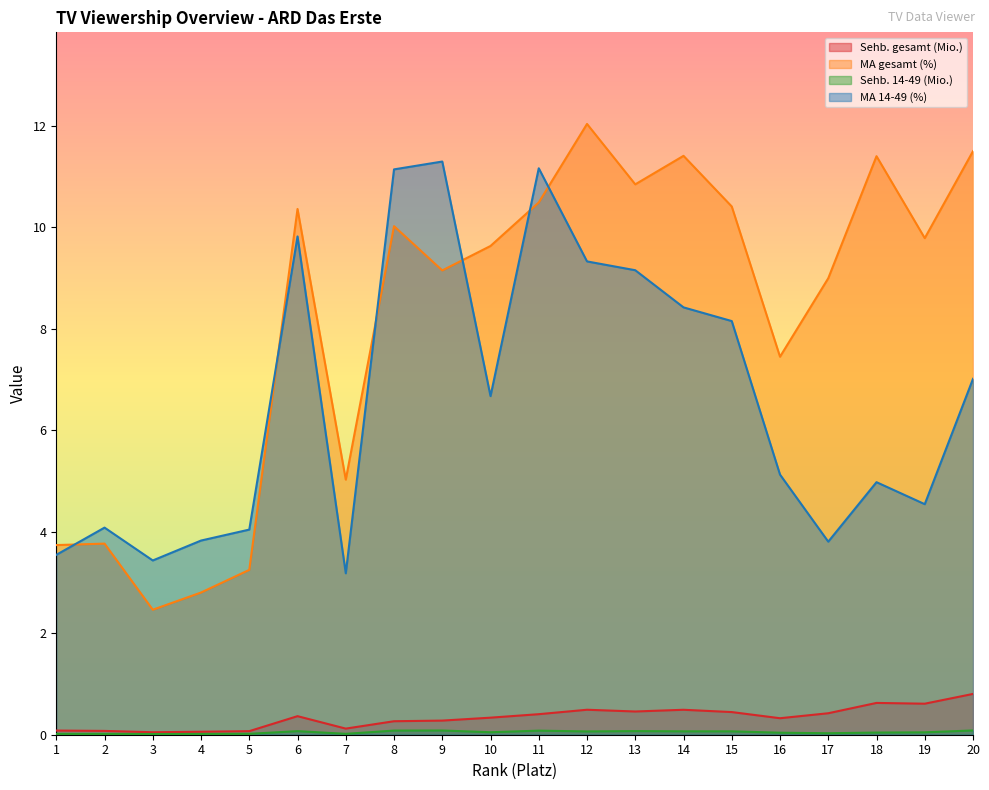

Reading left to right, what are all the values shown in this chart?

Sehb. gesamt (Mio.): 0.1	0.1	0.0	0.1	0.1	0.4	0.1	0.3	0.3	0.3	0.4	0.5	0.5	0.5	0.4	0.3	0.4	0.6	0.6	0.8
MA gesamt (%): 3.7	3.8	2.5	2.8	3.2	10.4	5.0	10.0	9.1	9.6	10.5	12.0	10.8	11.4	10.4	7.4	9.0	11.4	9.8	11.5
Sehb. 14-49 (Mio.): 0.0	0.0	0.0	0.0	0.0	0.1	0.0	0.1	0.1	0.0	0.1	0.1	0.1	0.1	0.1	0.0	0.0	0.0	0.0	0.1
MA 14-49 (%): 3.5	4.1	3.4	3.8	4.0	9.8	3.2	11.1	11.3	6.7	11.2	9.3	9.2	8.4	8.2	5.1	3.8	5.0	4.5	7.0